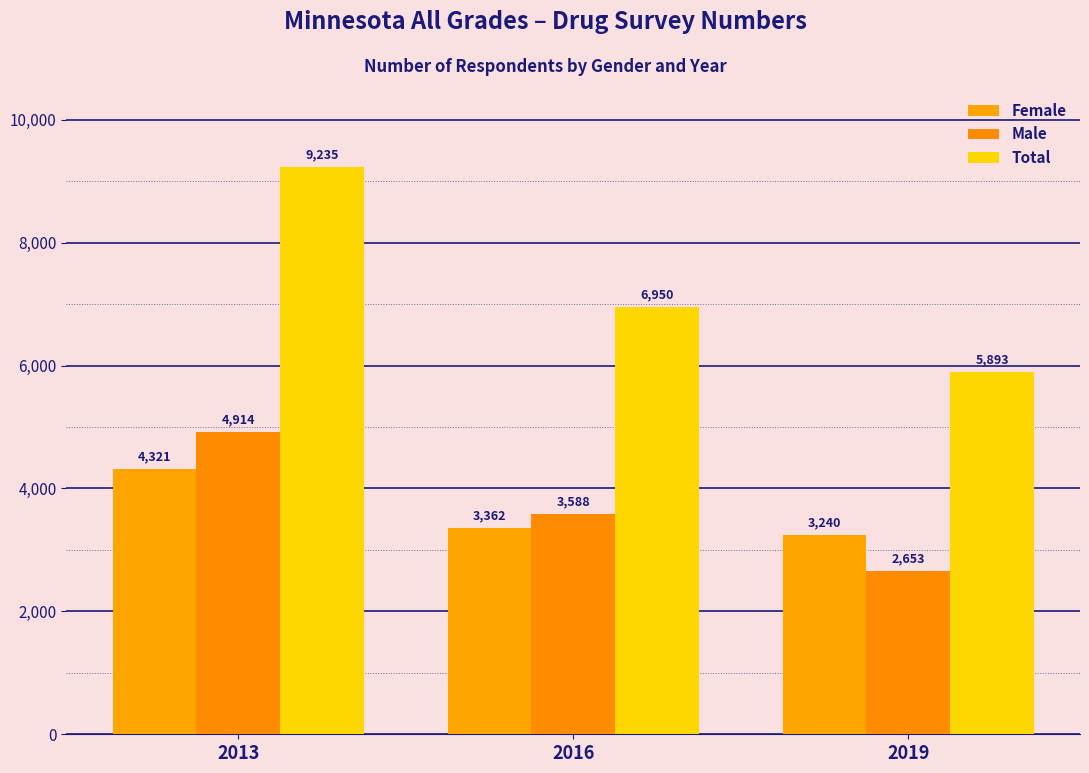

What is the sum of all Total values?

22078